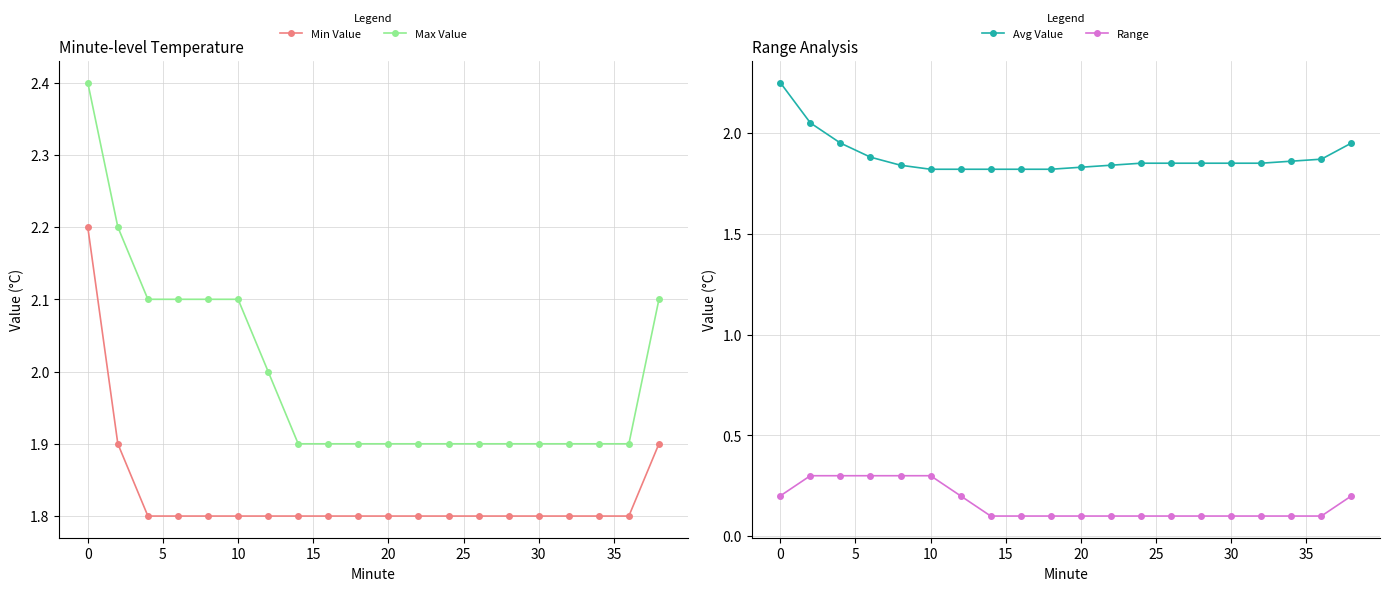

What are all the series names shown in the legend?

Min Value, Max Value, Avg Value, Range